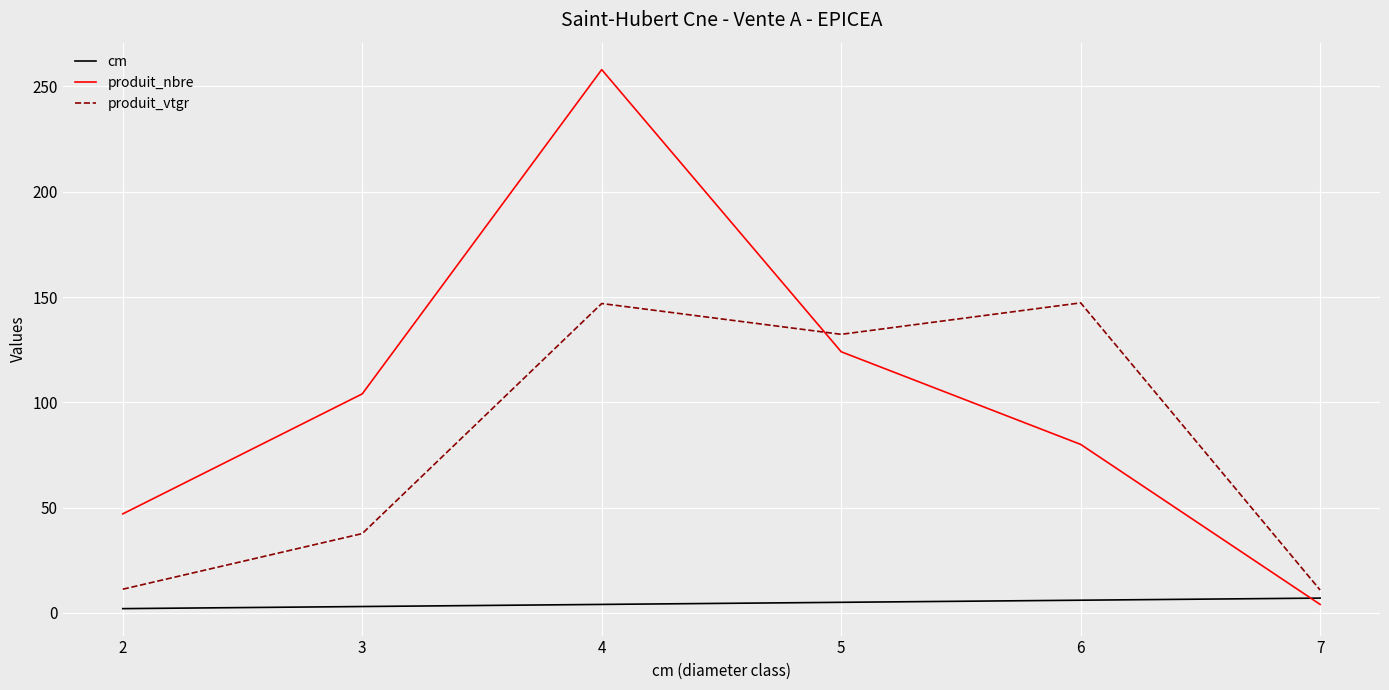

True or false: cm and produit_vtgr cross at least once.

False